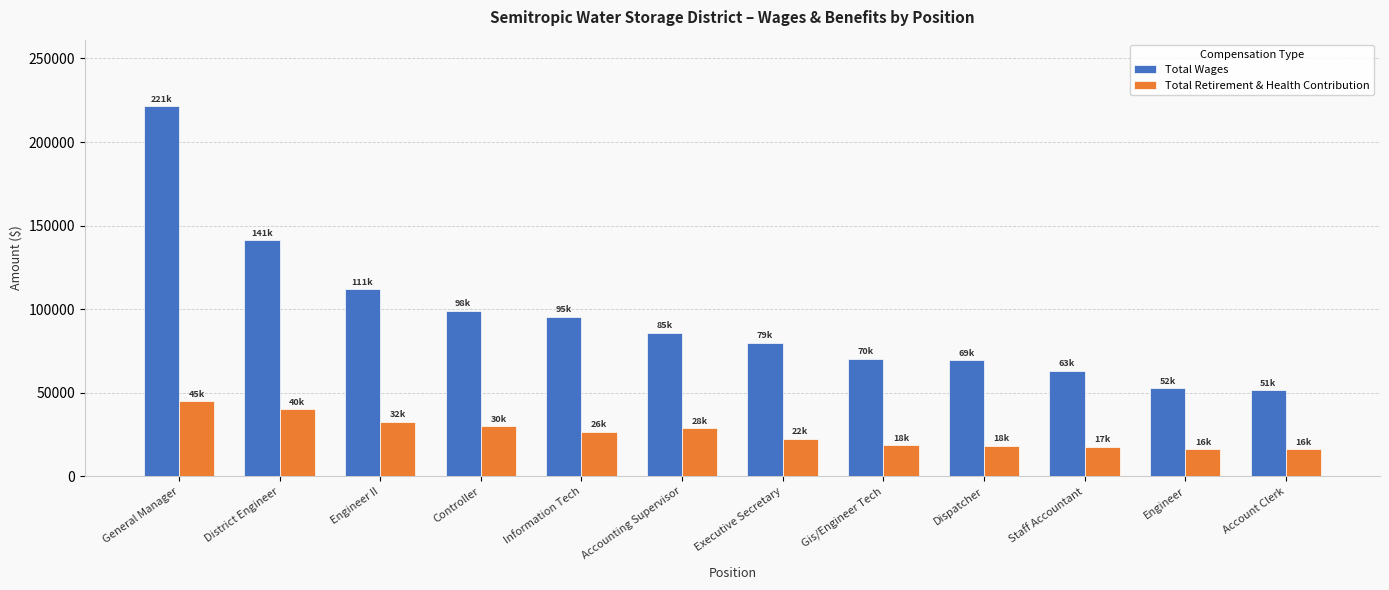

Count the number of data series in this chart.

2